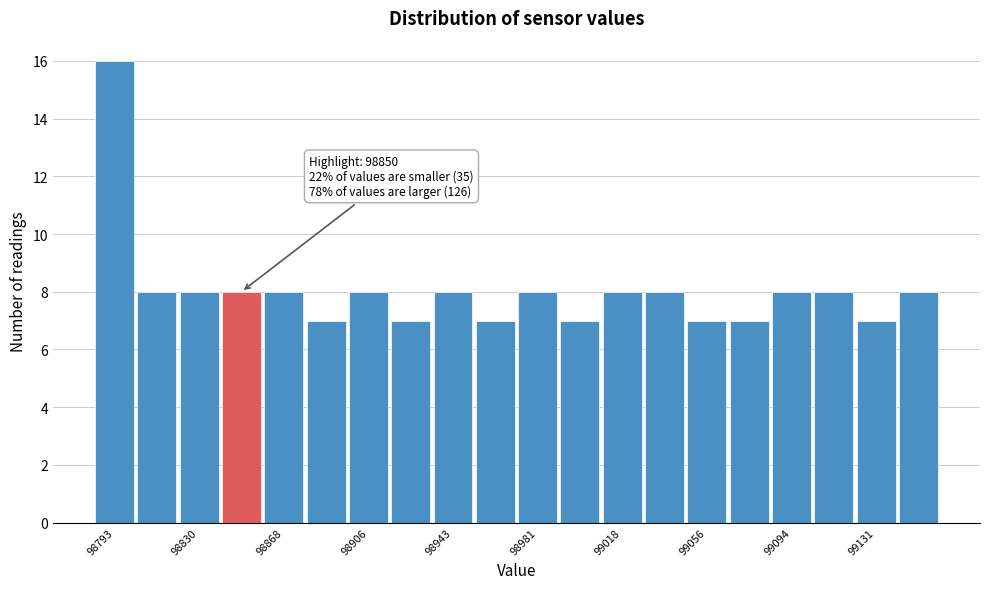

Around what value on the x-axis is the tallest bar? Give the approximate position of its centre, as read against the axis.

98795